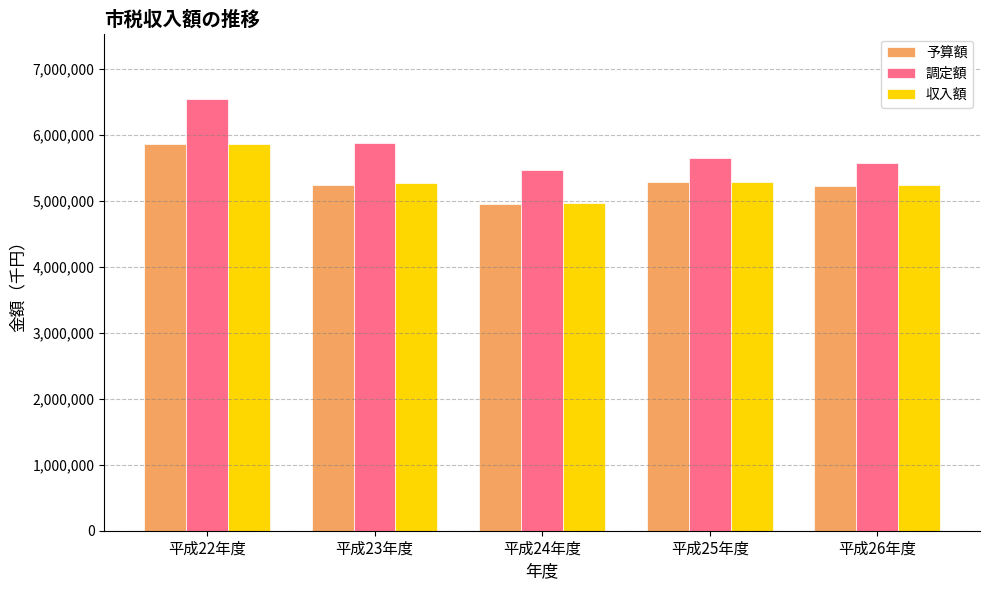

What position from the left is 平成25年度?

4